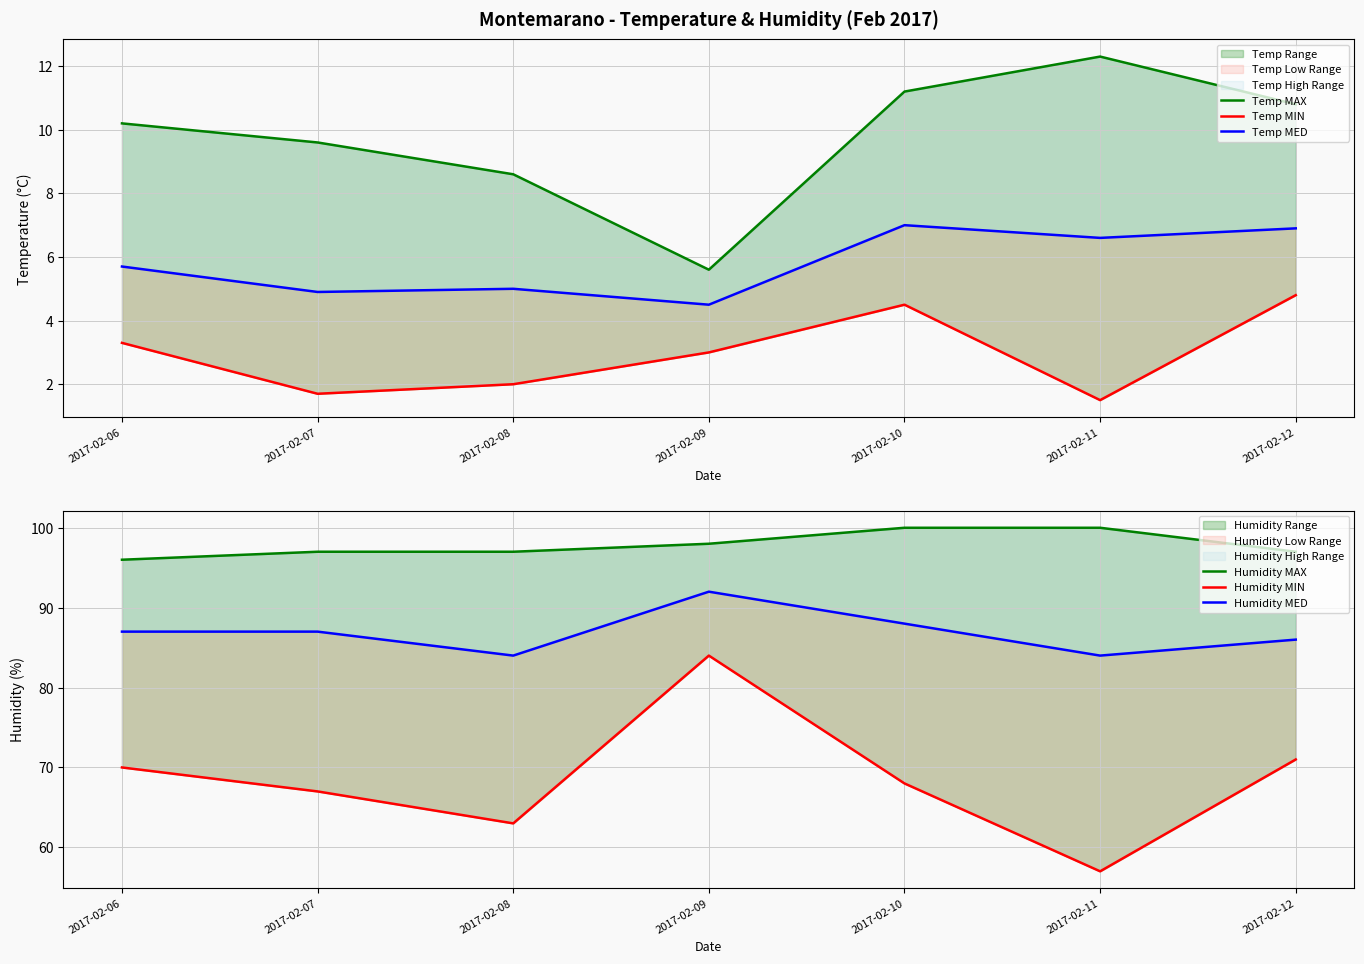

How many data points does each series have?

7